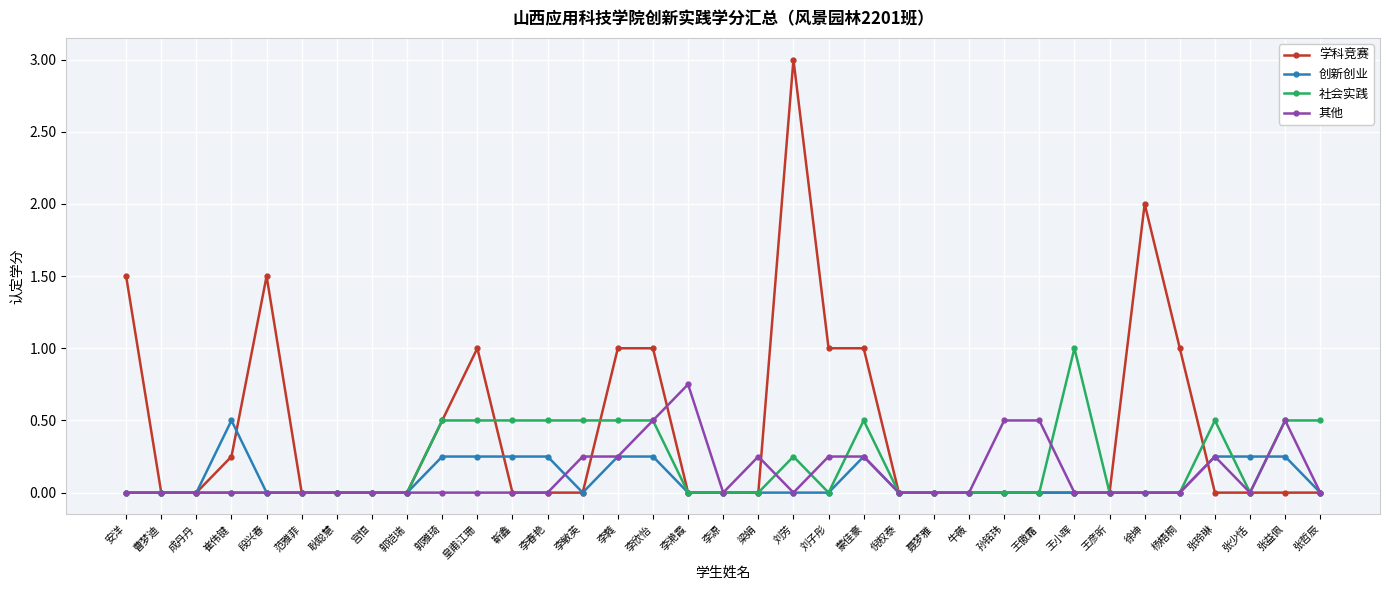

What is the spread (max minus min) of values at 安洋?

1.5